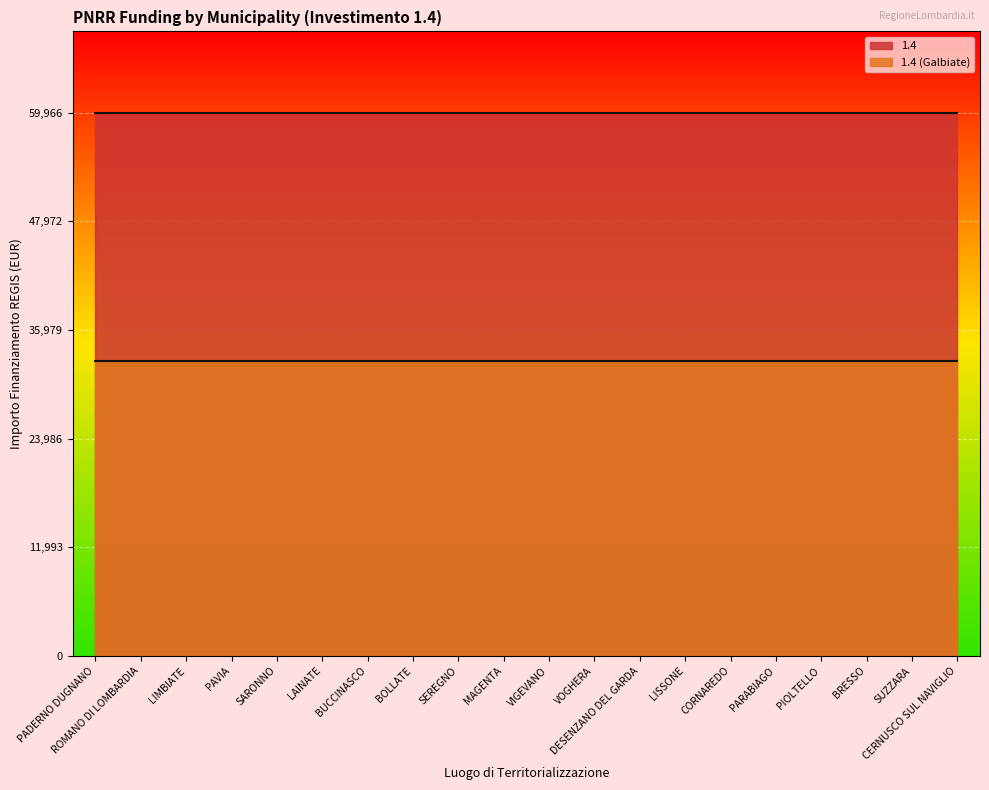

Rank the series by their average value, from highest to lowest.

1.4, 1.4 (Galbiate)